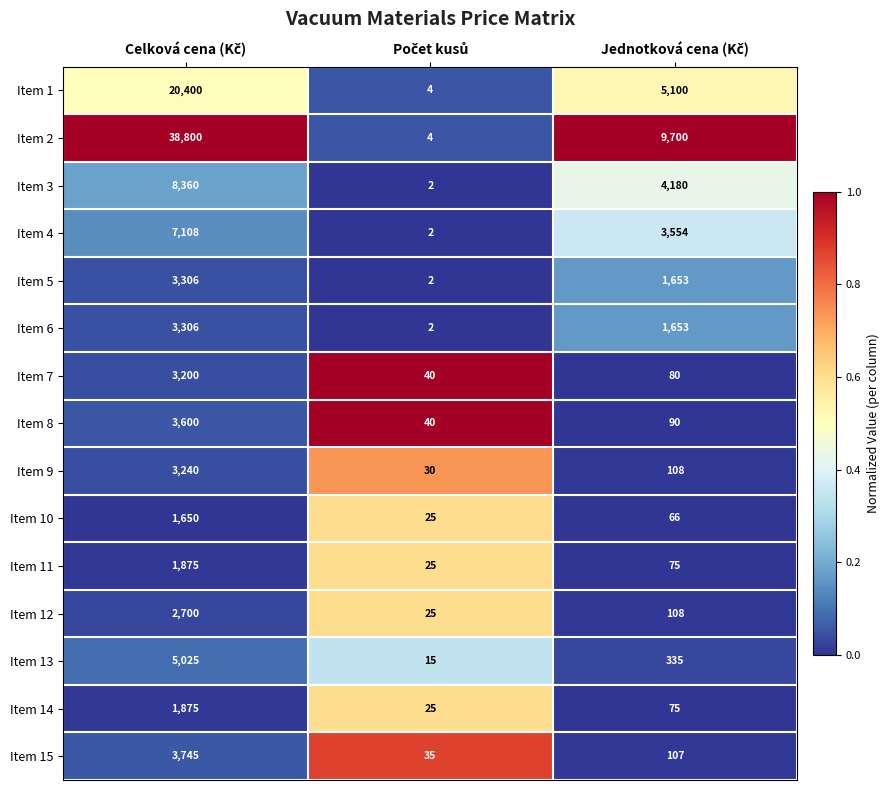

How many Item 3 values are between 2 and 8360?

3